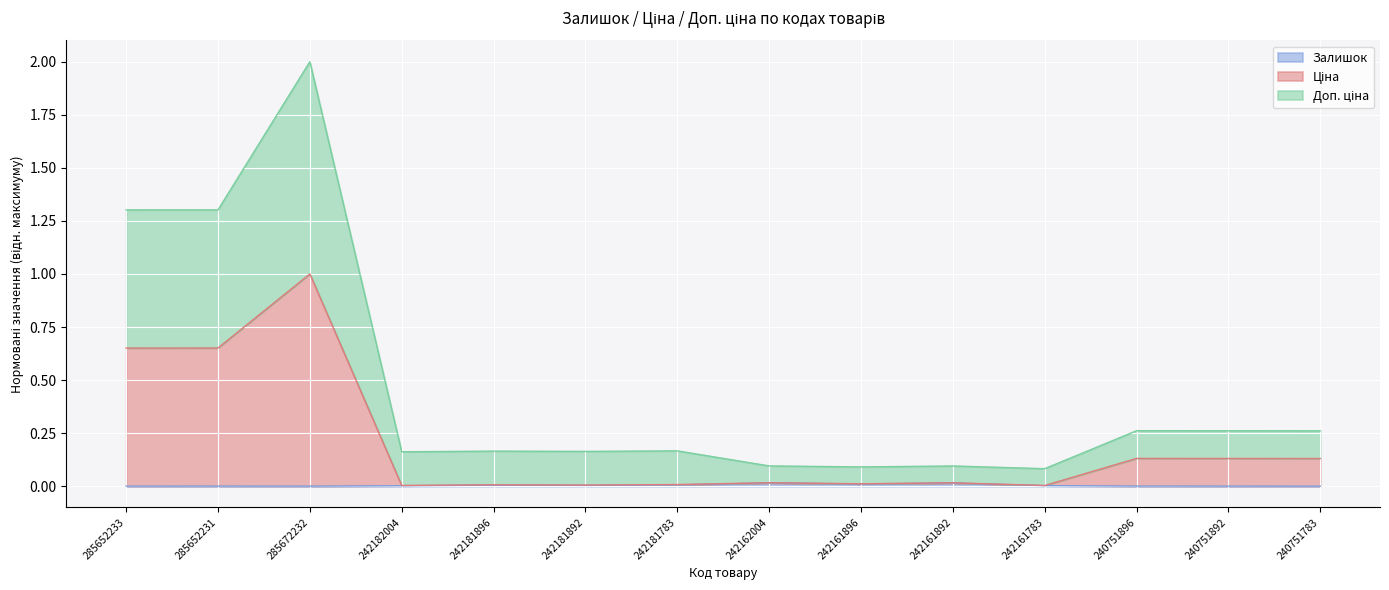

What is the lowest value of the Доп. ціна series?

0.1